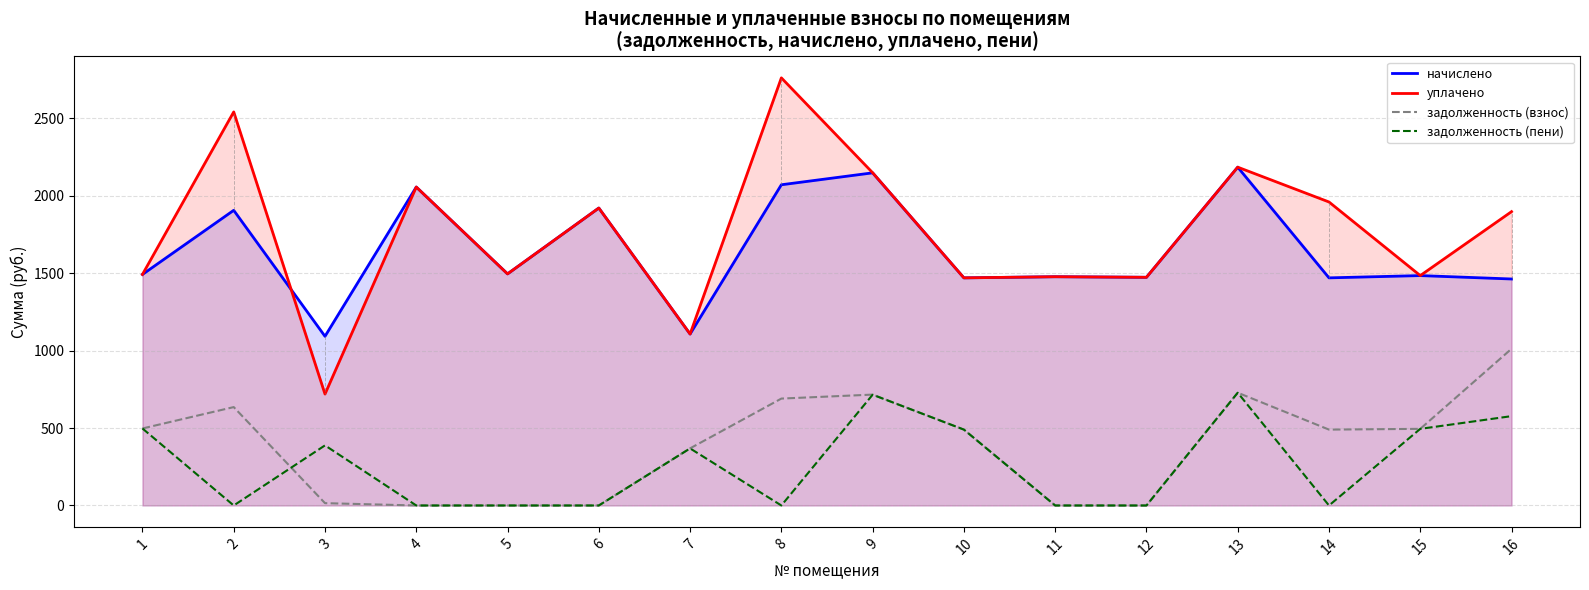

After their last crossing, which series has the higher values: задолженность (пени) or задолженность (взнос)?

задолженность (пени)